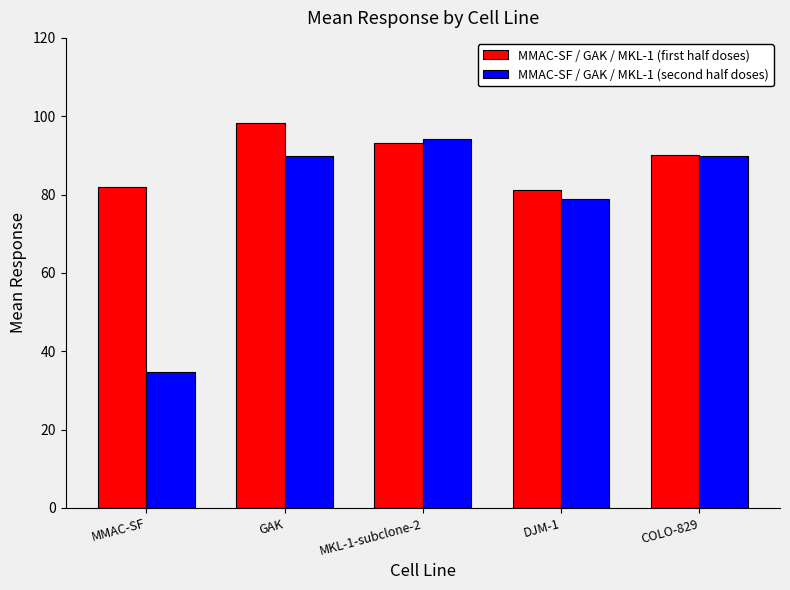

At which label is MMAC-SF / GAK / MKL-1 (first half doses) closest to 89?

COLO-829